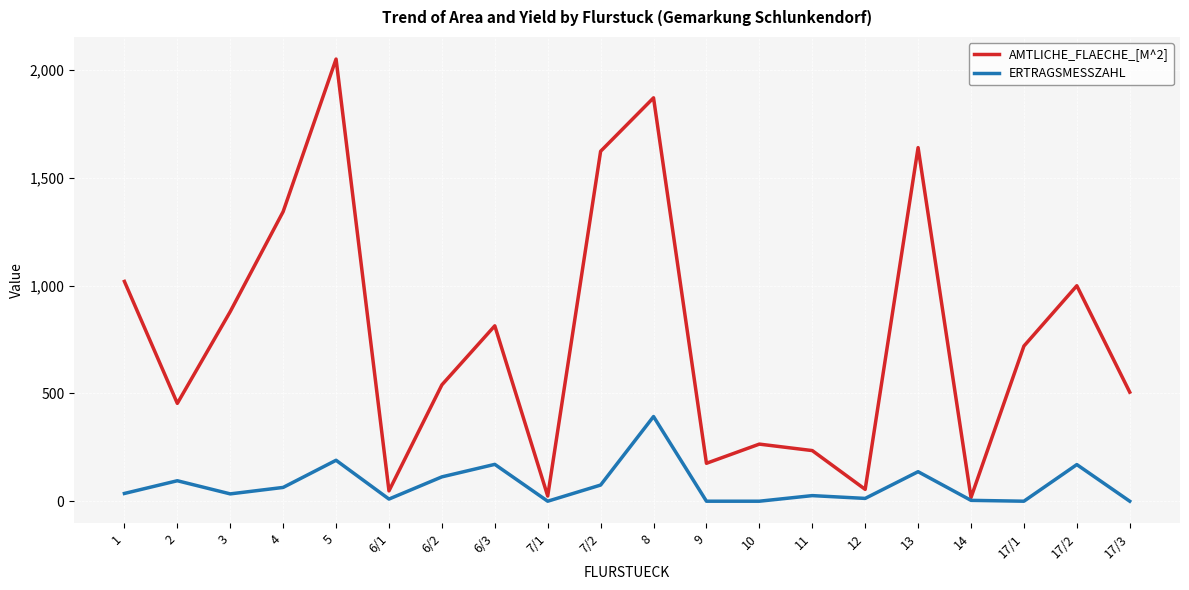

List the series in order of their overall mean, lowest first.

ERTRAGSMESSZAHL, AMTLICHE_FLAECHE_[M^2]